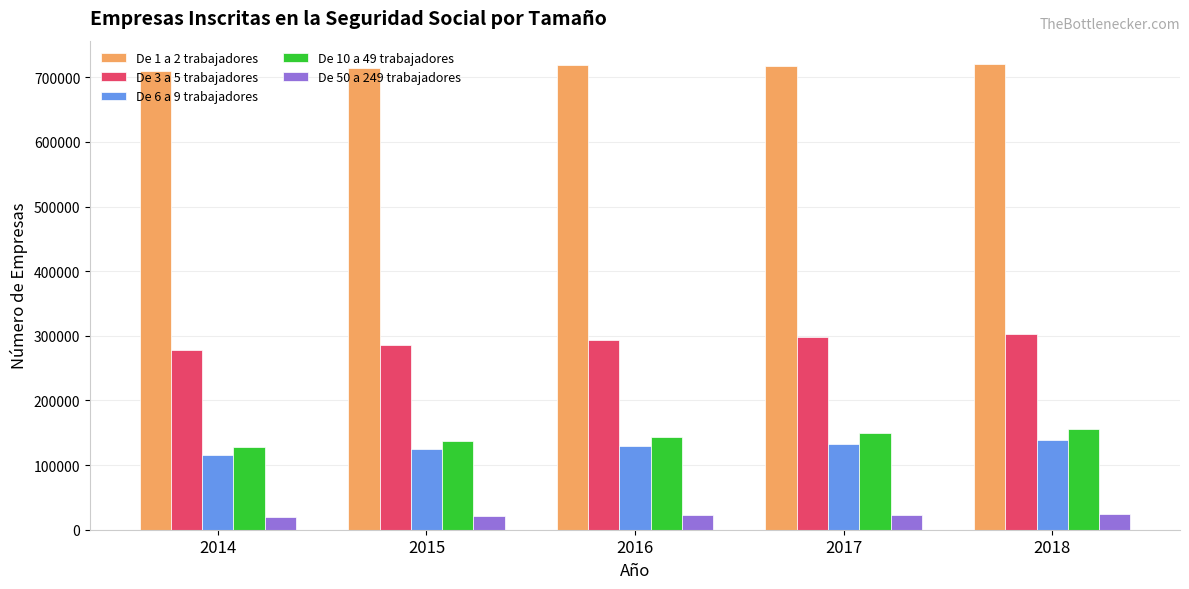

What is the value of the De 10 a 49 trabajadores bar at the 1st from the left?

128103